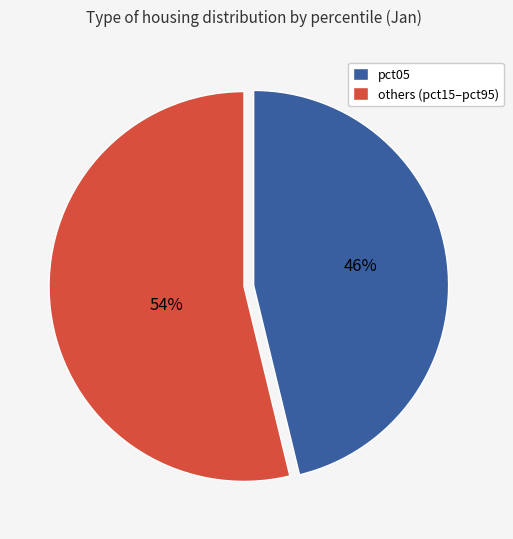

Is there any slice that represents more than half of the pie?

Yes